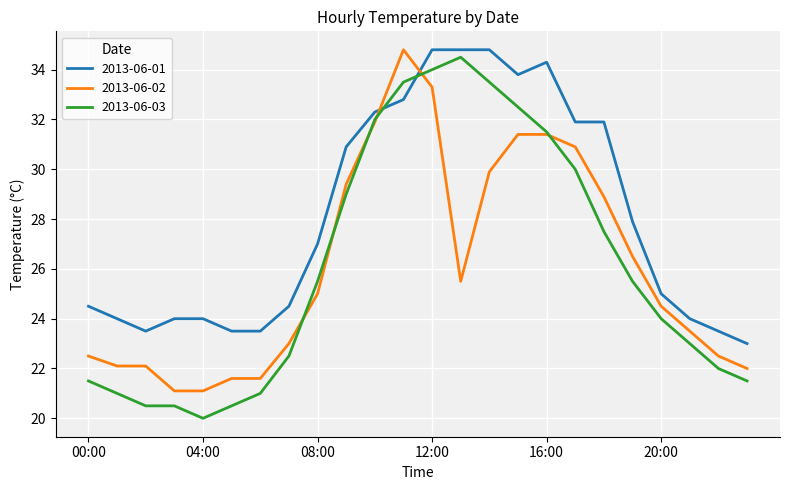

Which series has the largest total across all categories?

2013-06-01